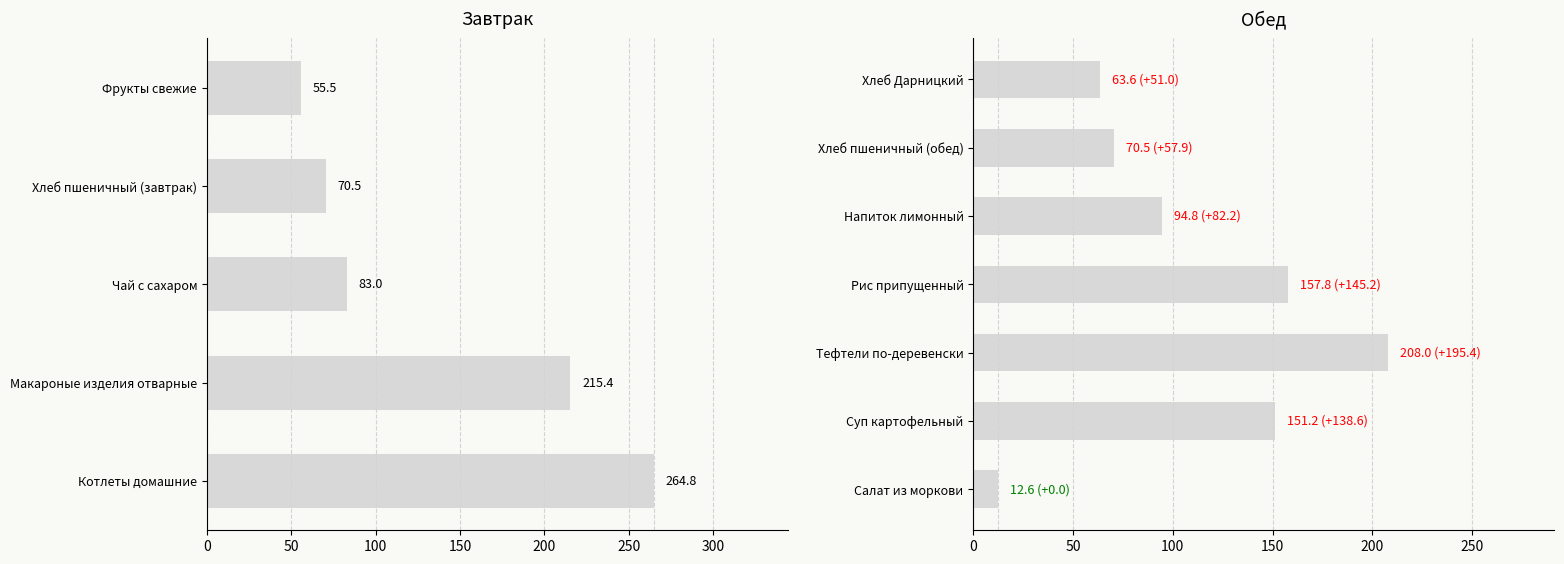

What is the value of the 3rd bar from the left?

208.0